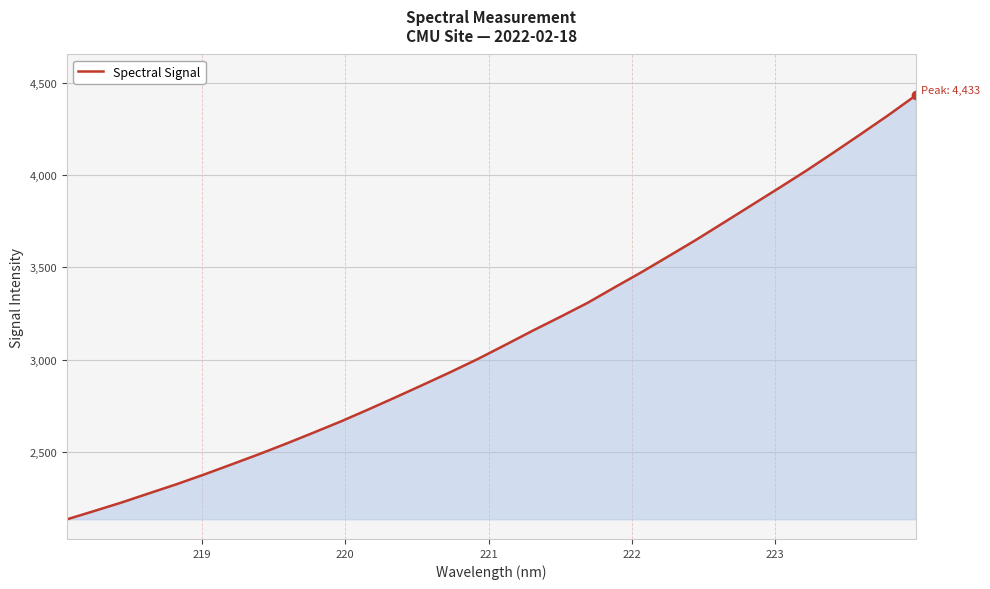

What is the smallest value displayed?

2133.5